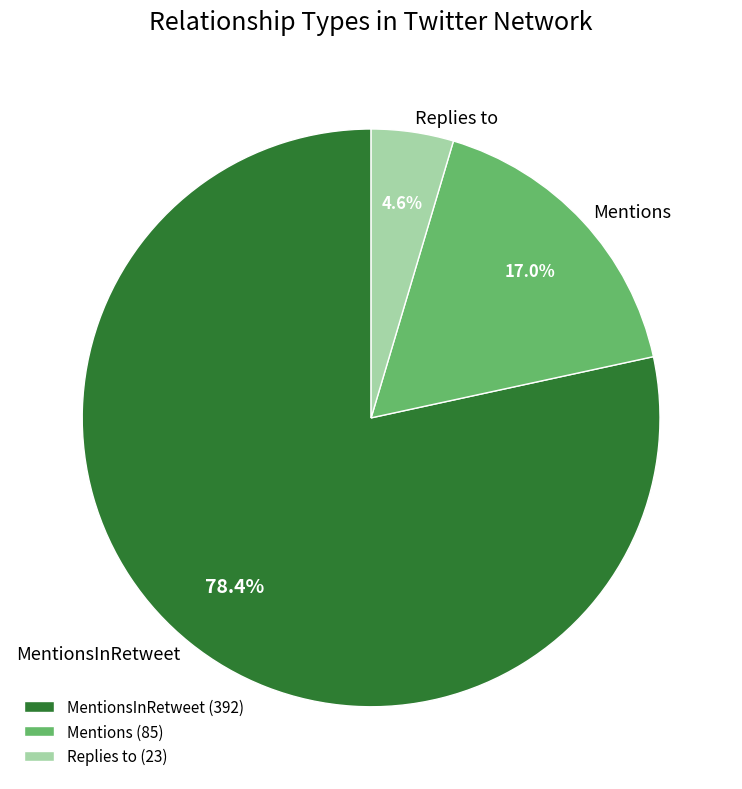

Between Replies to and Mentions, which is larger?

Mentions